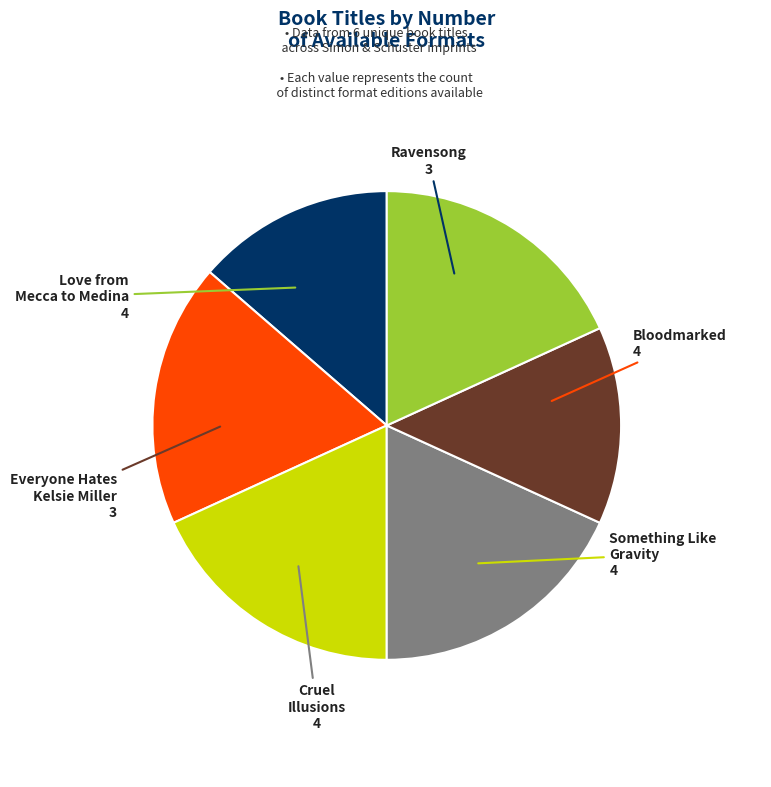

Is there a majority slice in this chart?

No